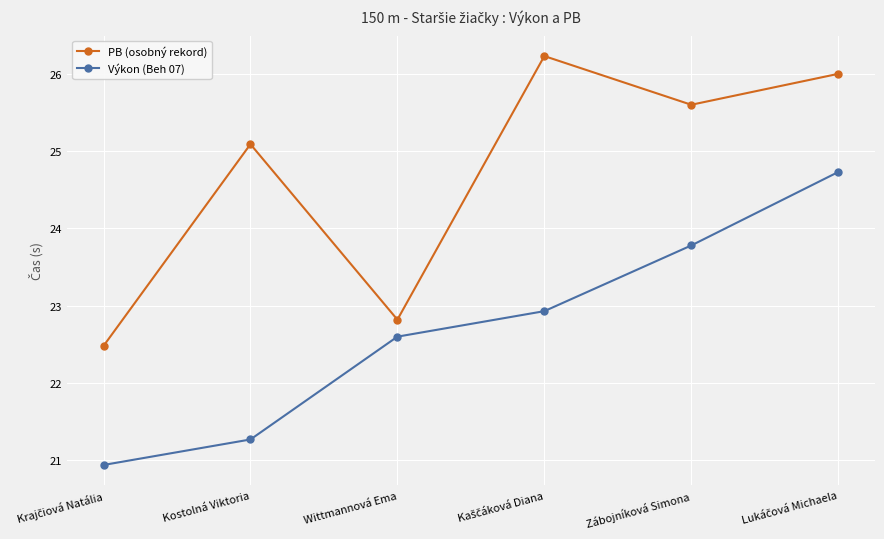

What is the maximum value for Výkon (Beh 07)?

24.7